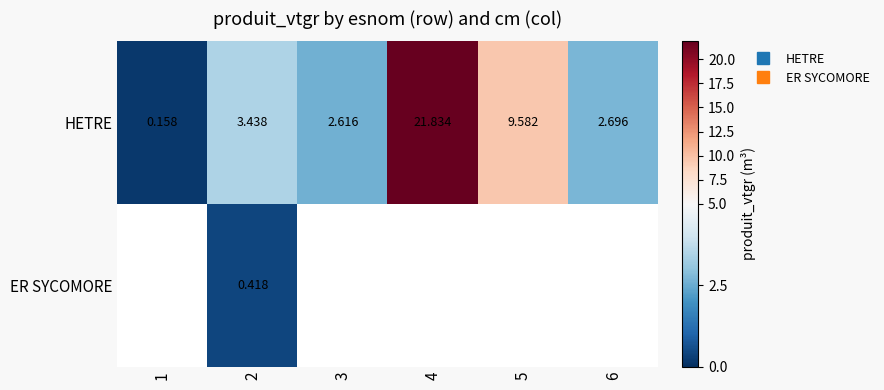

At which label does the data first exceed 3?

2